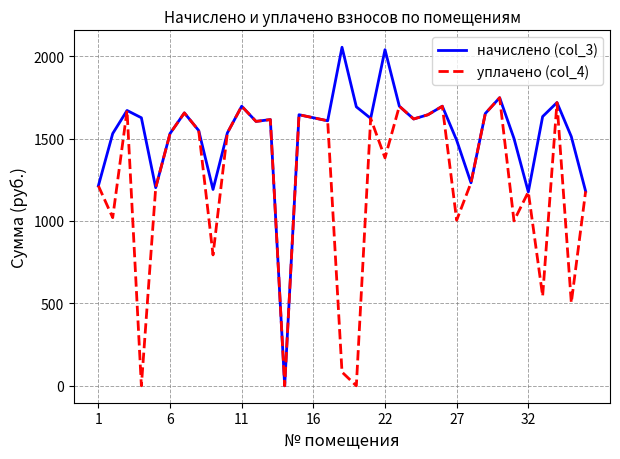

Which series has the widest spread of values?

начислено (col_3)